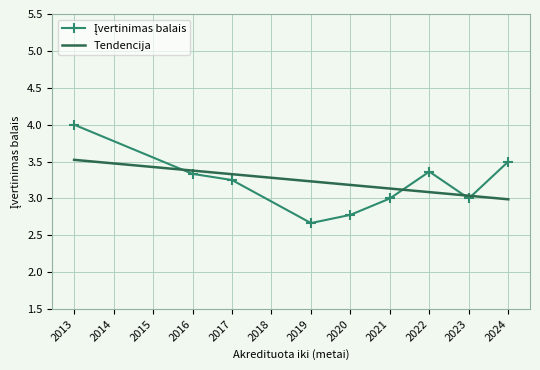

Where does the Tendencija series first go above 3?

2013